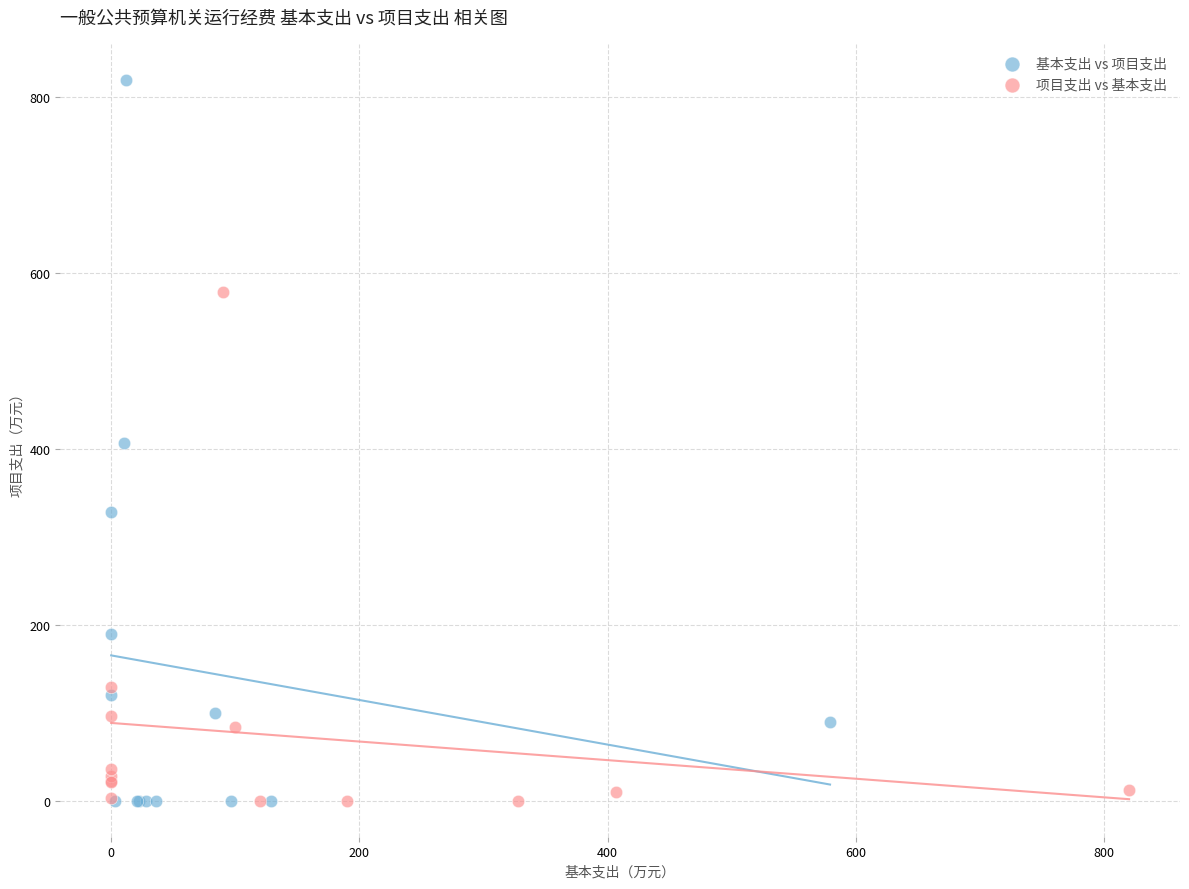

Which series reaches the maximum Y coordinate?

基本支出 vs 项目支出